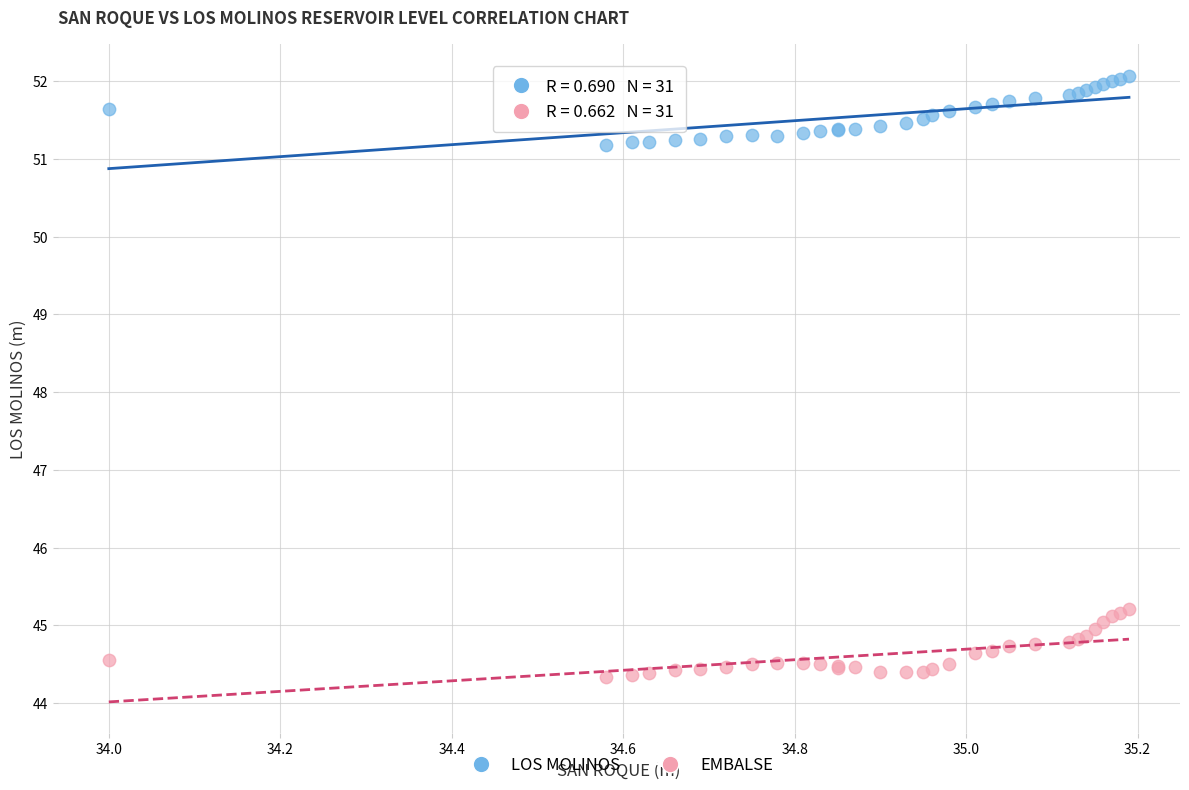

What is the X range (max minus min) for the scatter plot?

1.2